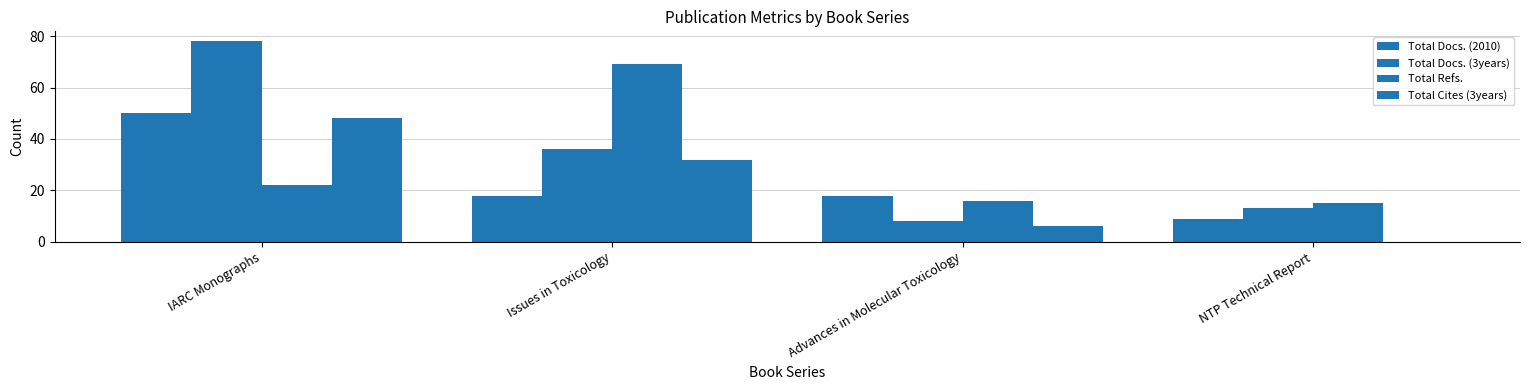

What is the difference between the highest and lowest values at IARC Monographs?

56